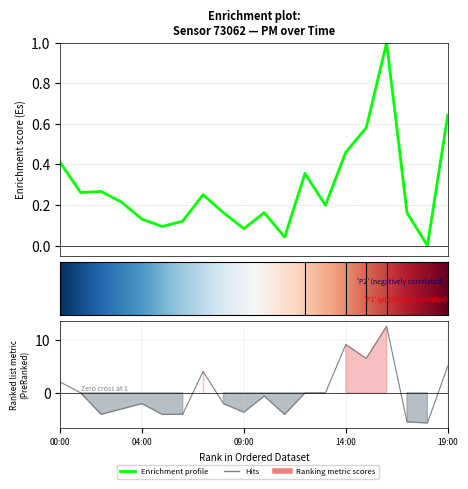

True or false: P2 has a value of 4.1 at 07:00.

True